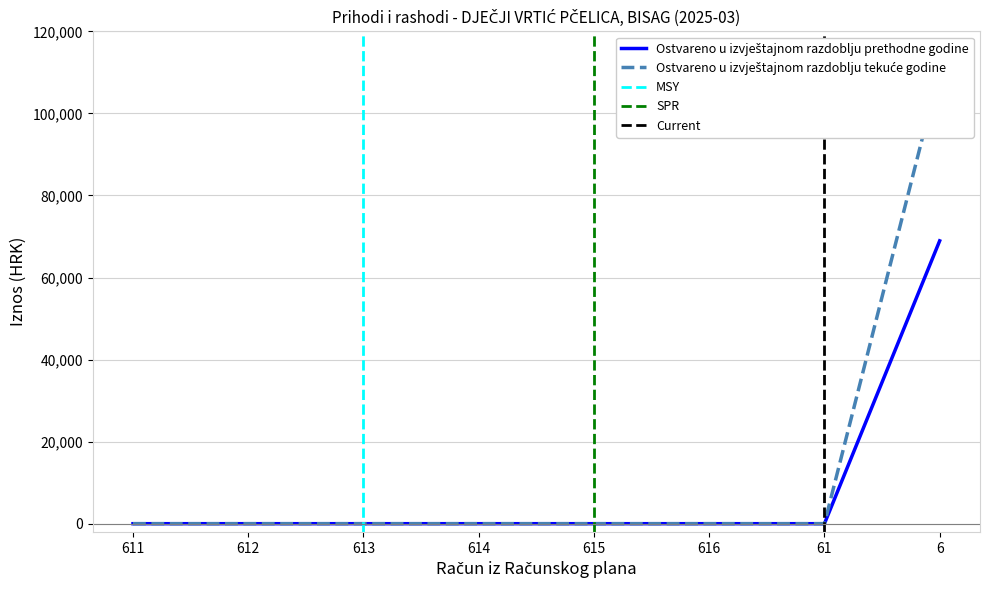

Is this an area chart (filled region under the line)?

No